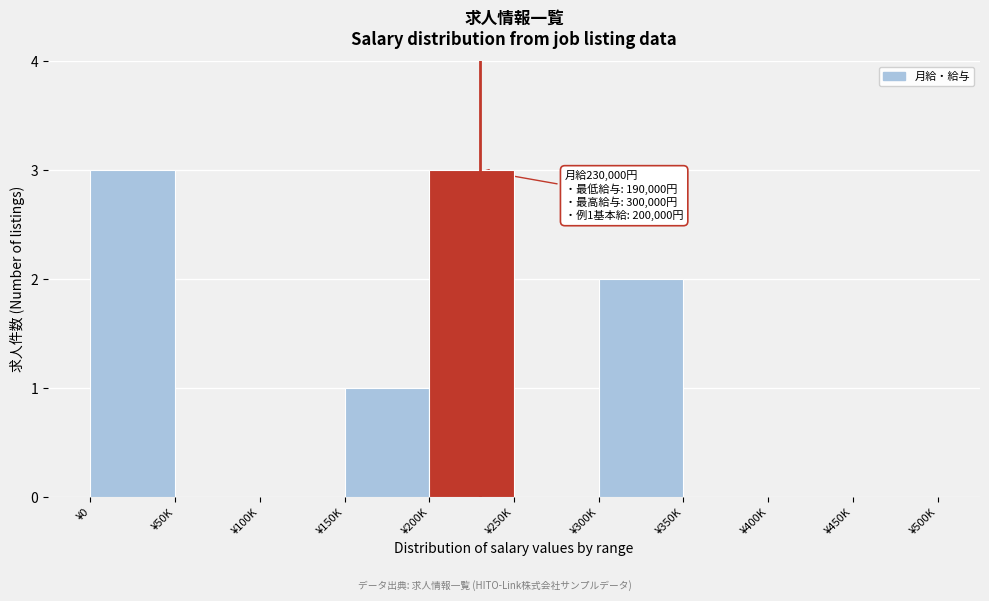

What is the sum of the values at ¥200K and ¥100K?

3